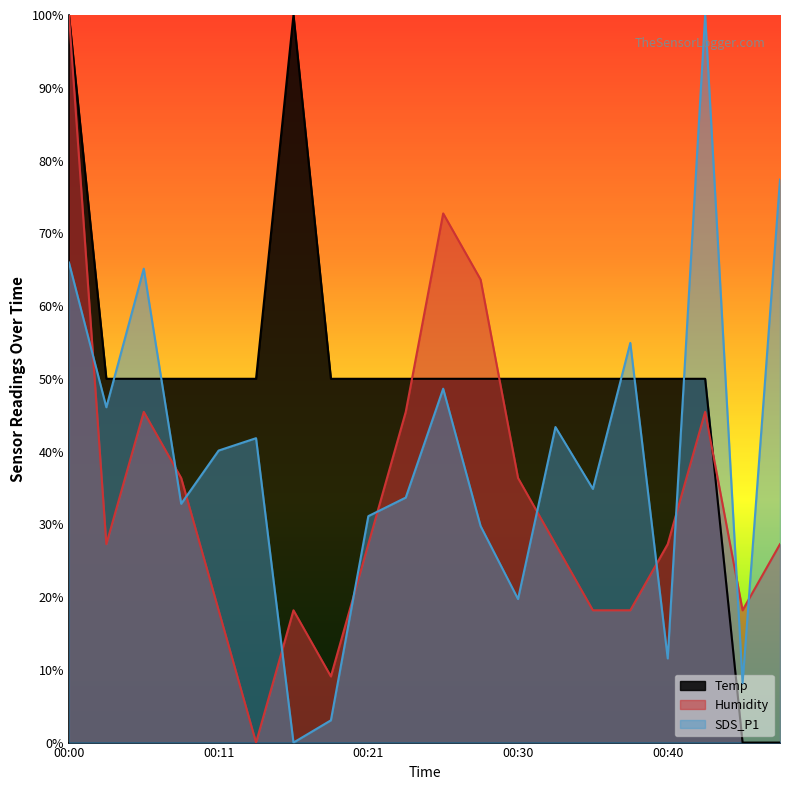

What is the difference between the maximum and second lowest values in the SDS_P1 series?

96.9